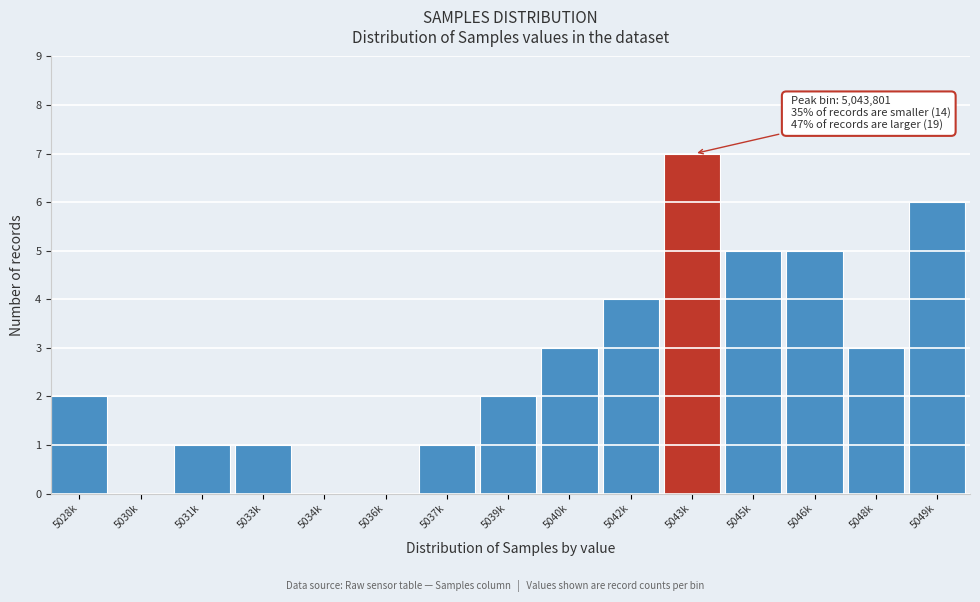

Reading right to left, what are all the values shown in this chart?

5049k=6	5048k=3	5046k=5	5045k=5	5043k=7	5042k=4	5040k=3	5039k=2	5037k=1	5036k=0	5034k=0	5033k=1	5031k=1	5030k=0	5028k=2